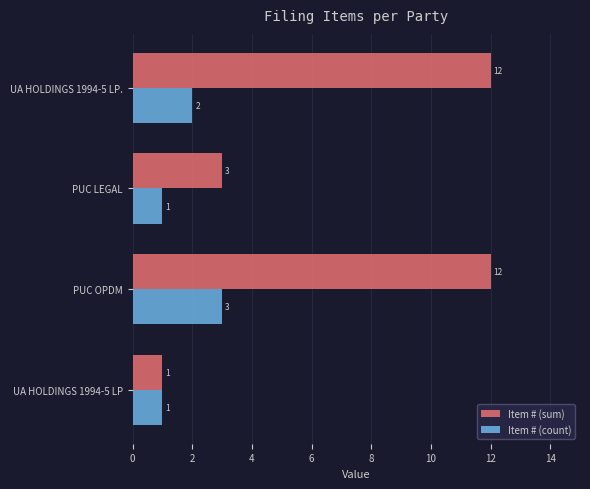

Where is Item # (sum) nearest to the value 6?

PUC LEGAL